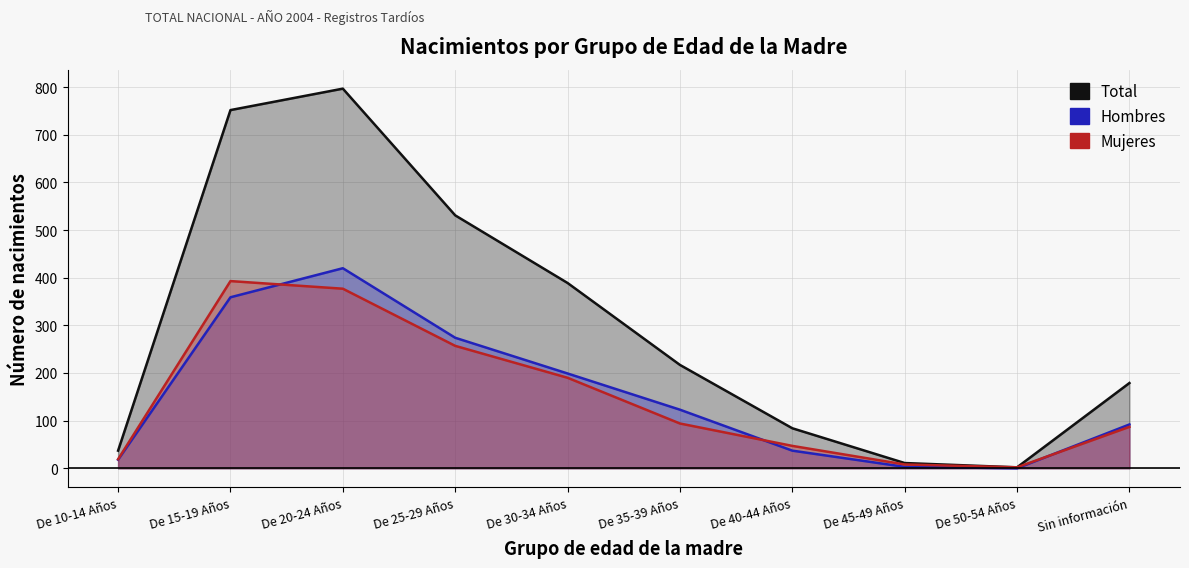

Between De 30-34 Años and De 25-29 Años, which is larger?

De 25-29 Años